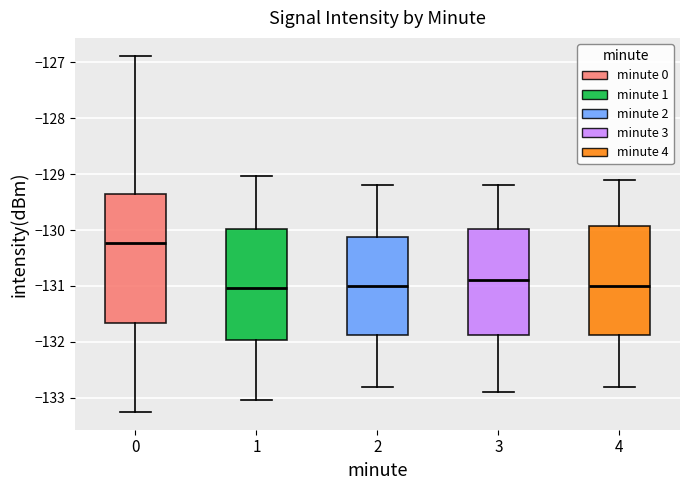

Where does the median line of the box at x = 4 sit on the y-axis? The values are not printed on the chart, so give them approximately, as read against the axis.

-131.0